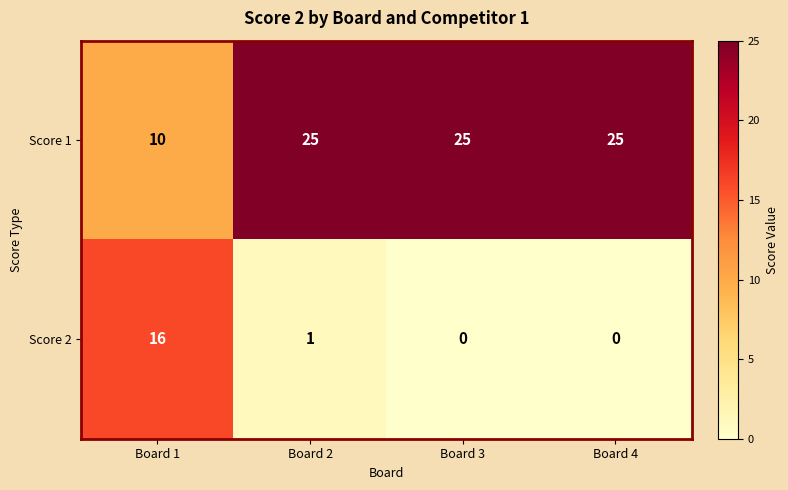

The Score 1 series shows 41 at Board 4. True or false?

False